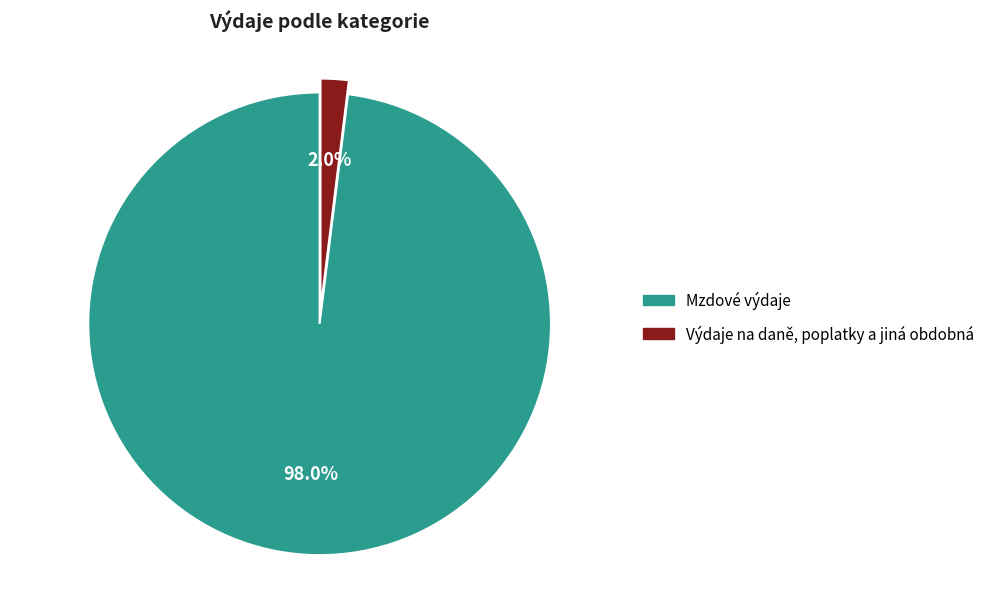

True or false: Mzdové výdaje accounts for 98% of the total.

True